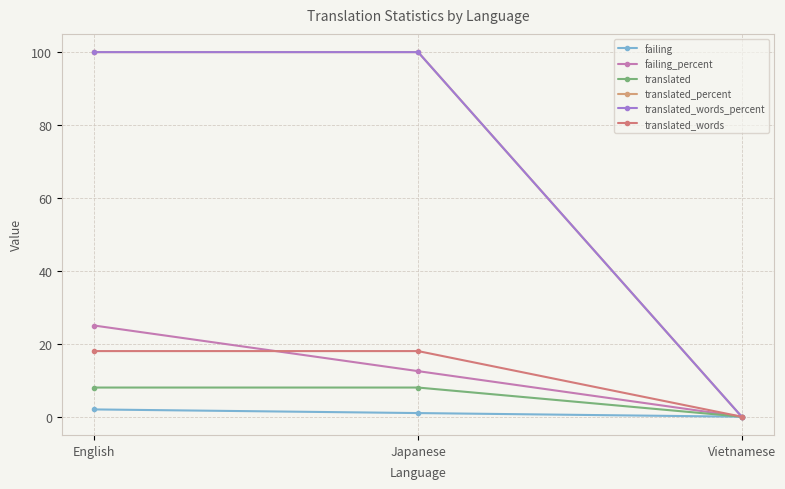

What is the label of the 1st point from the left?

English